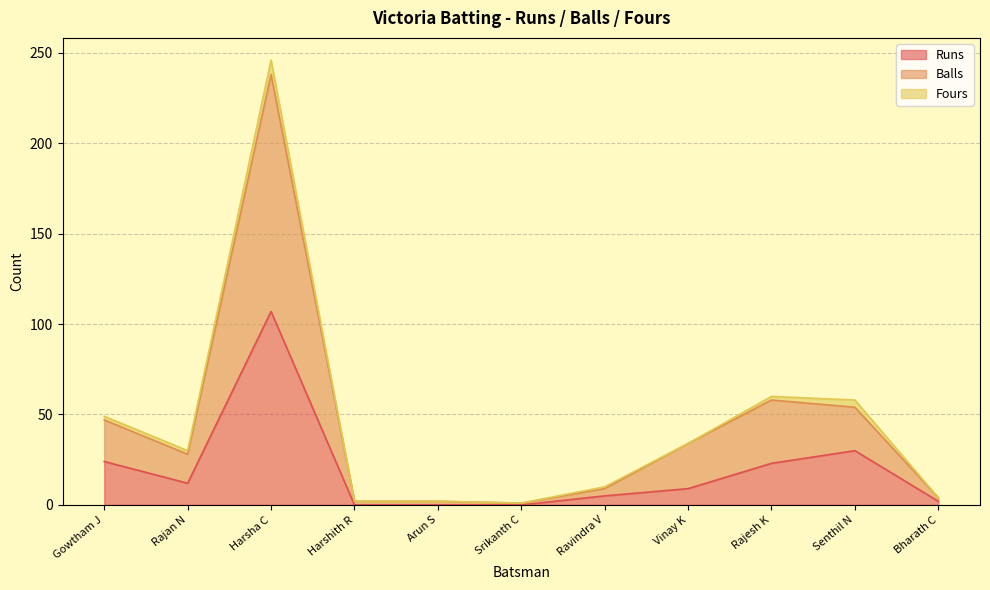

What is the difference between the maximum and minimum values in the Runs series?

107